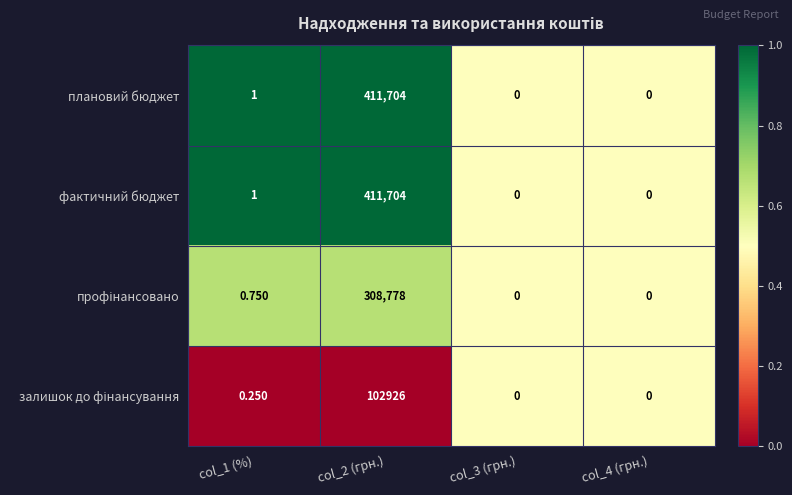

What is the total value across all series at col_4 (грн.)?

0.0